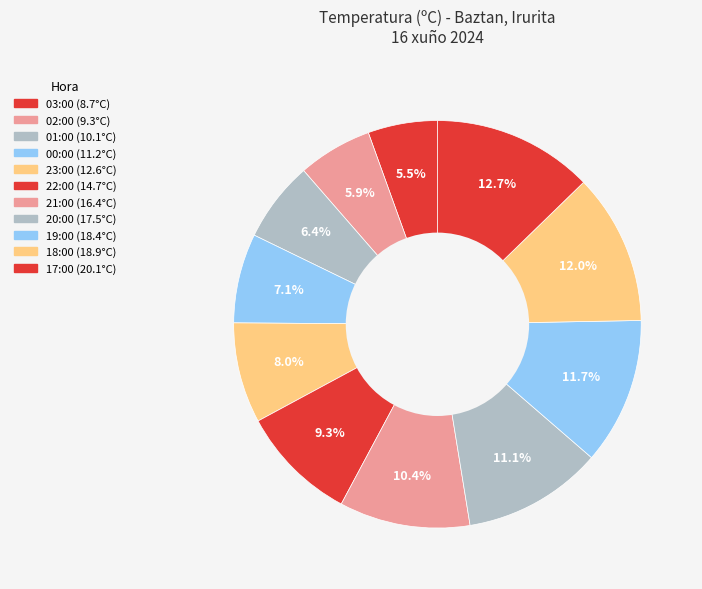

How much of the chart is everything except 03:00?

94.5%